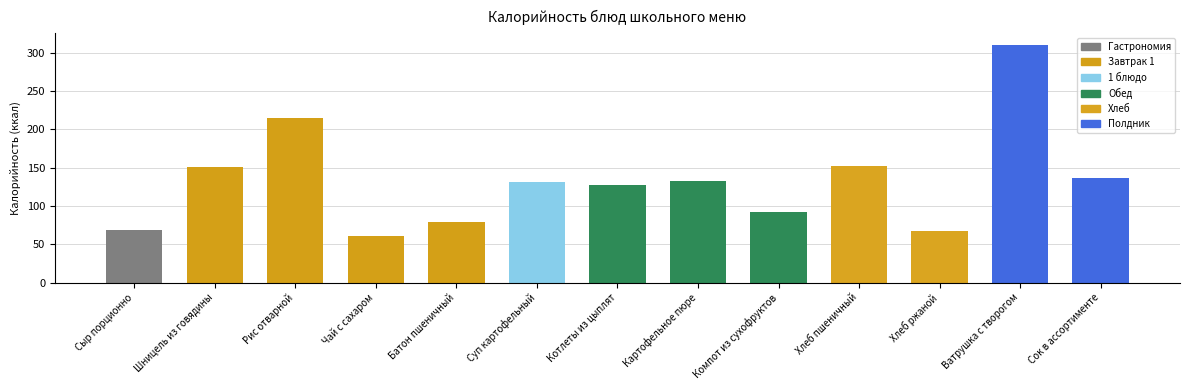

Is it true that the value at Шницель из говядины is 243?

False